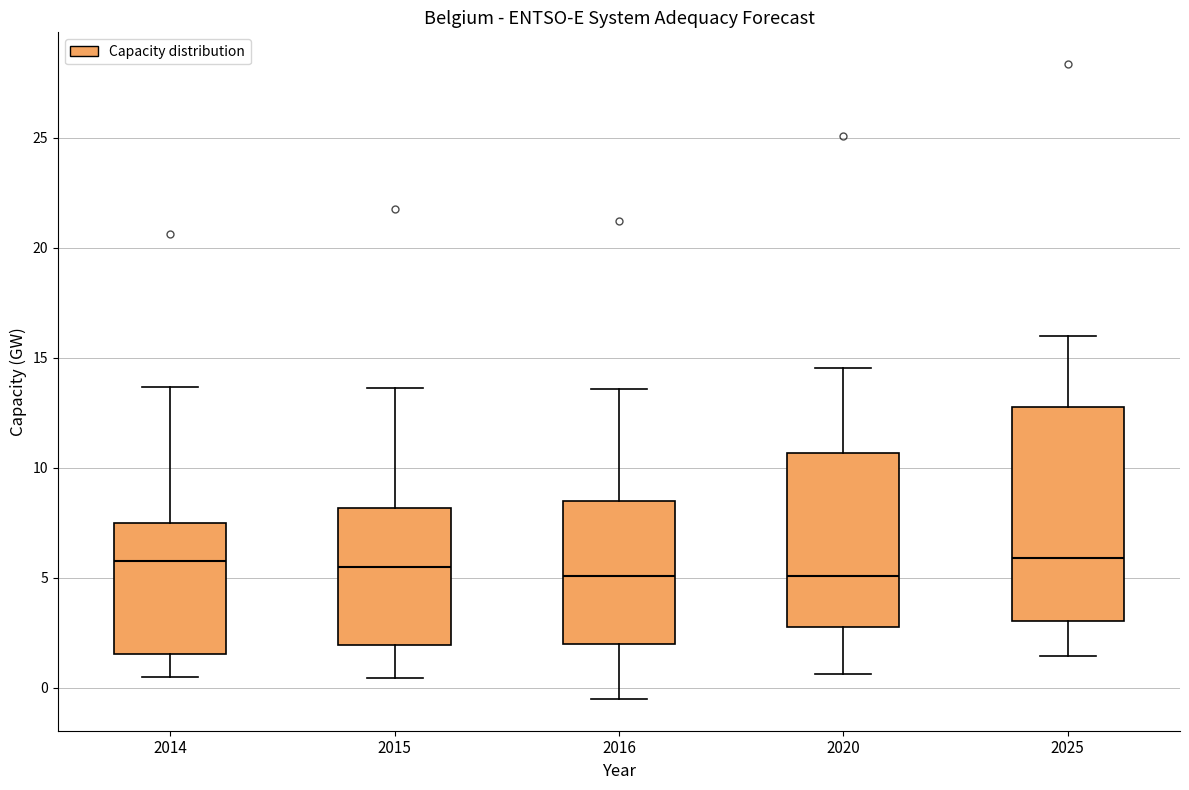

Where does the upper whisker of the box at x = 2025 end on the y-axis? The values are not printed on the chart, so give them approximately, as read against the axis.

16.0